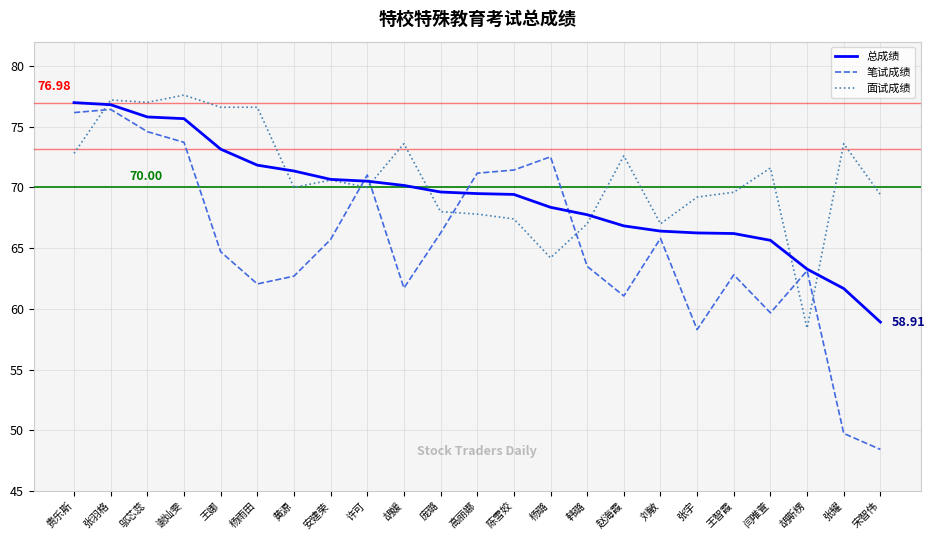

What is the difference between the highest and lowest values at 黄源?

8.7